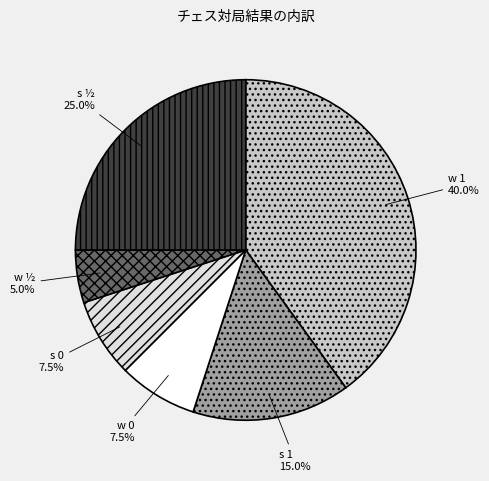

How many segments does this pie chart have?

6